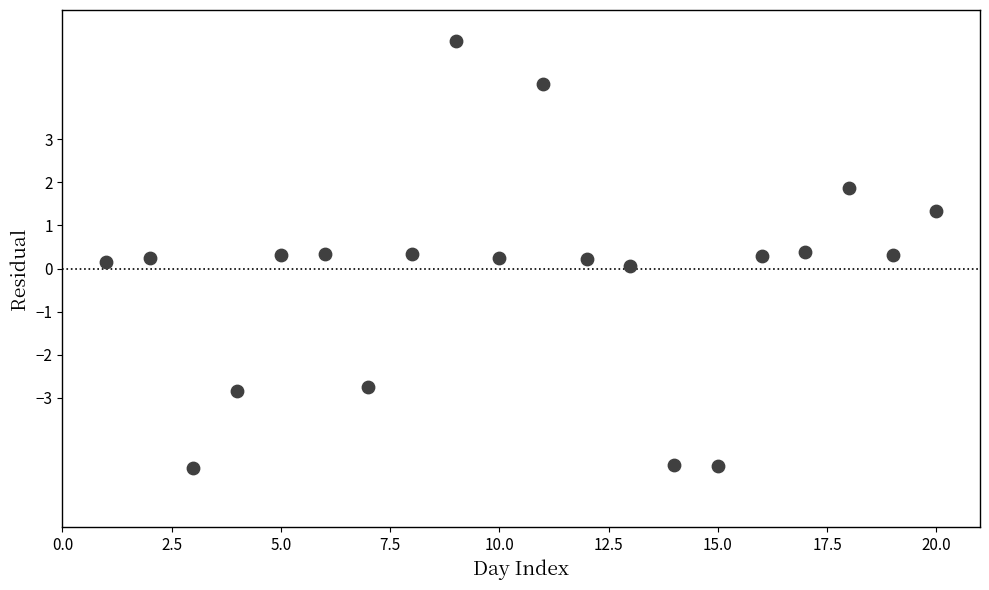

What is the range of X values (max minus min)?

19.0